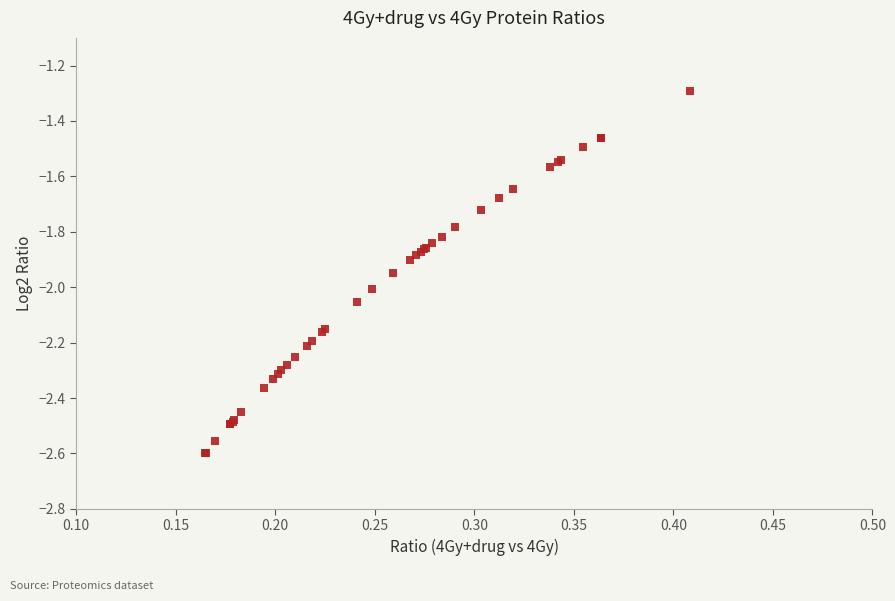

What Y value in the scatter plot is closest to -1?

-1.3